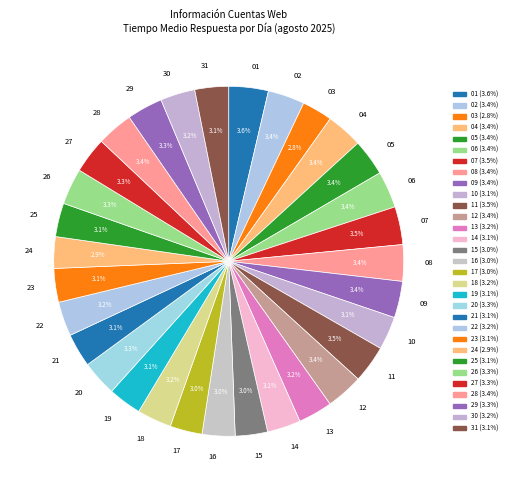

Does 15 account for over 50% of the chart?

No